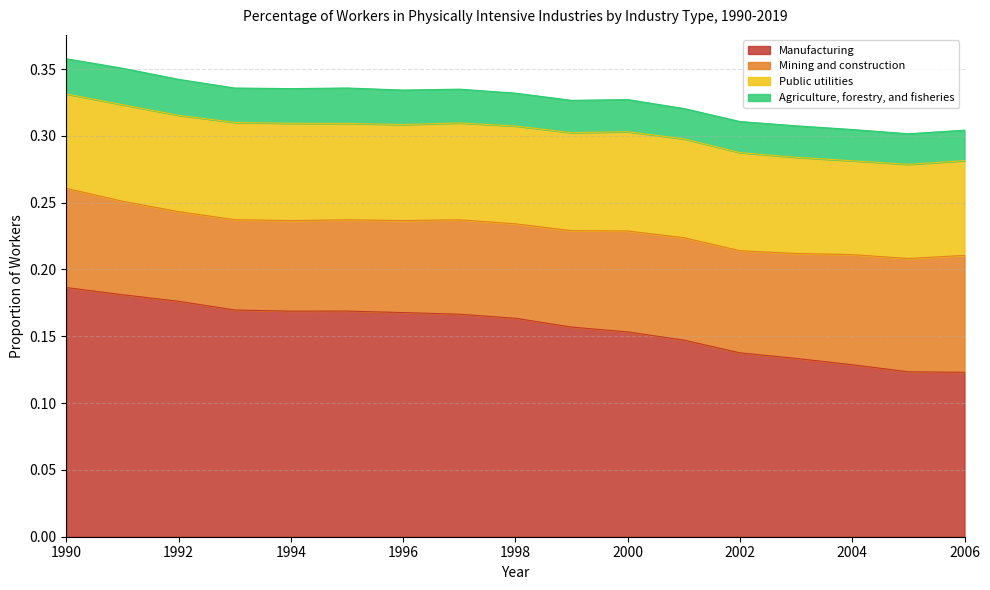

Where is the first local maximum for Mining and construction?

2001